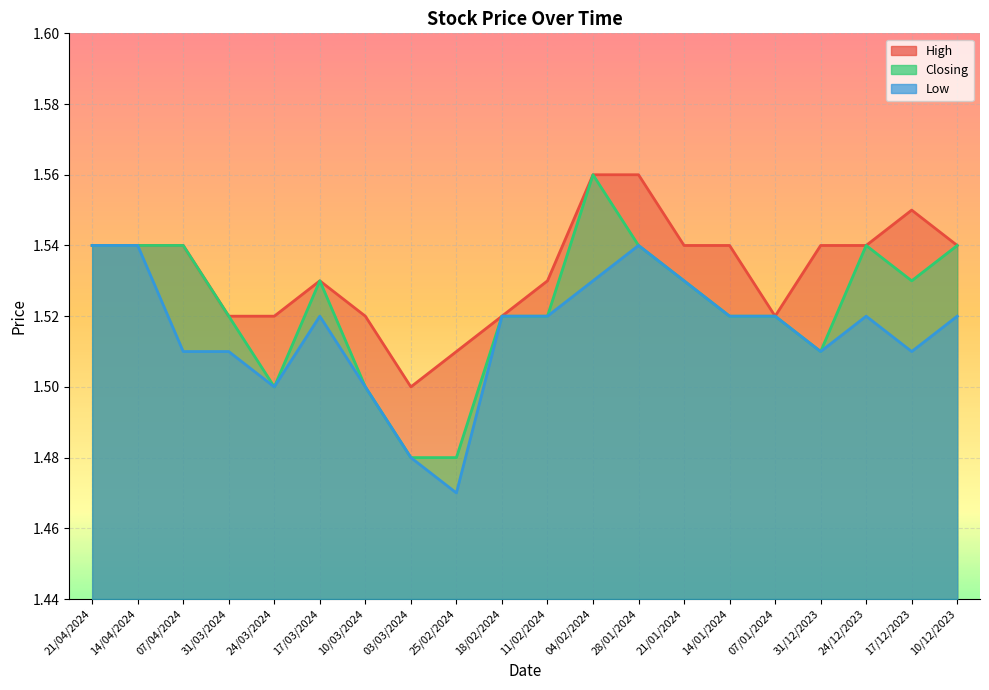

What is the smallest value displayed?

1.5